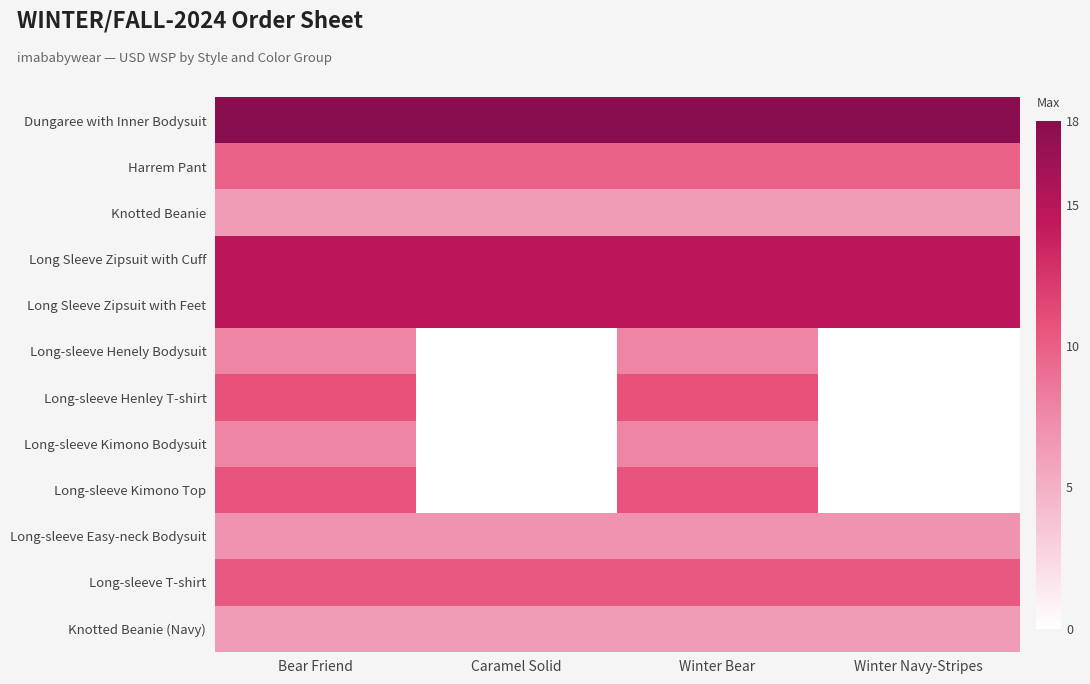

At how many categories does at least one series exceed 6?

4